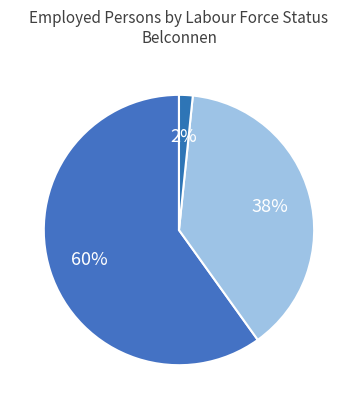

How many slices are in this pie chart?

3